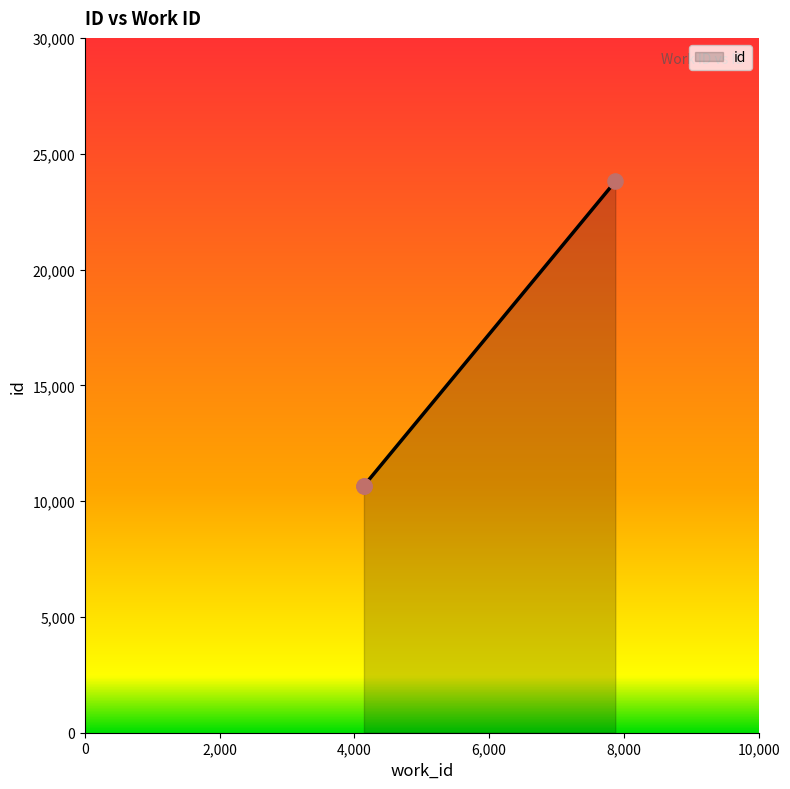

Which has a higher value, 7872 or 4141?

7872